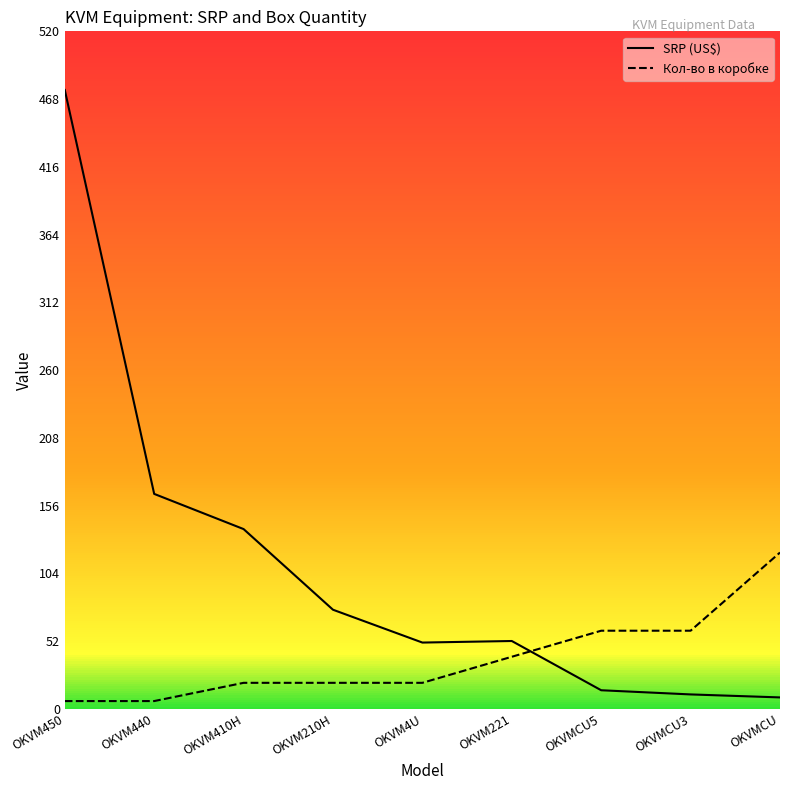

Rank the series by their average value, from highest to lowest.

SRP (US$), Кол-во в коробке